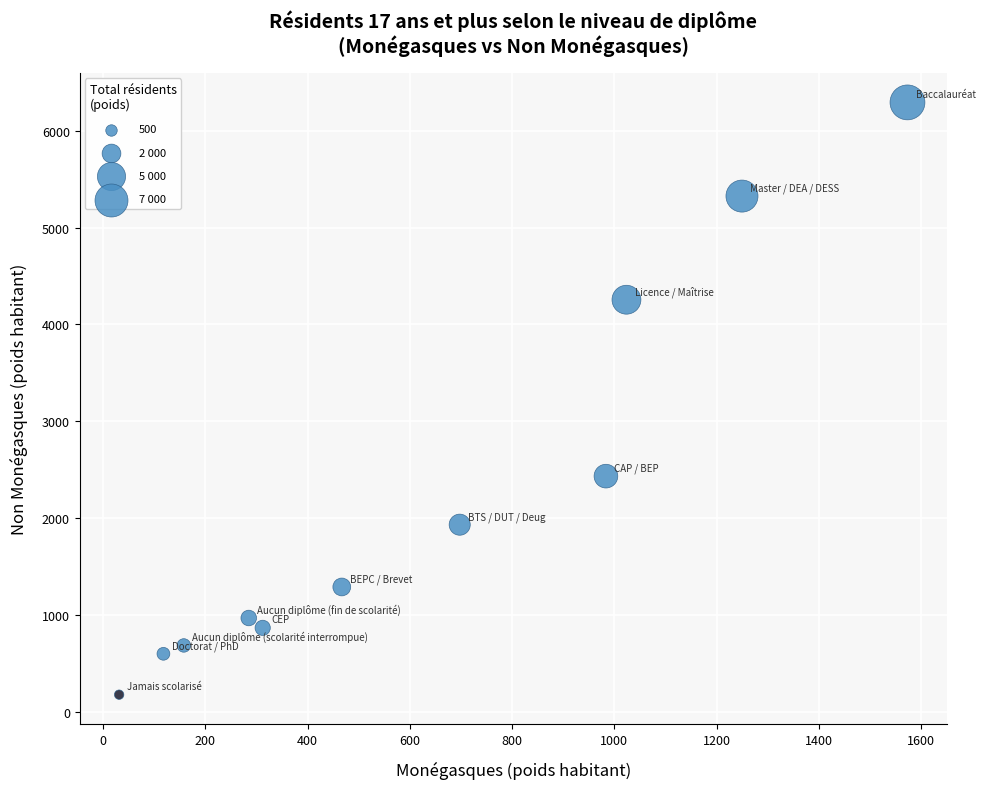

What is the range of Y values (max minus min)?

6109.8